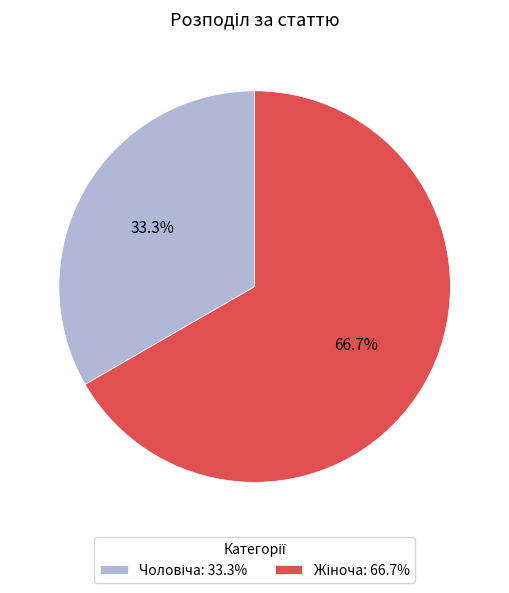

Is there any slice that represents more than half of the pie?

Yes